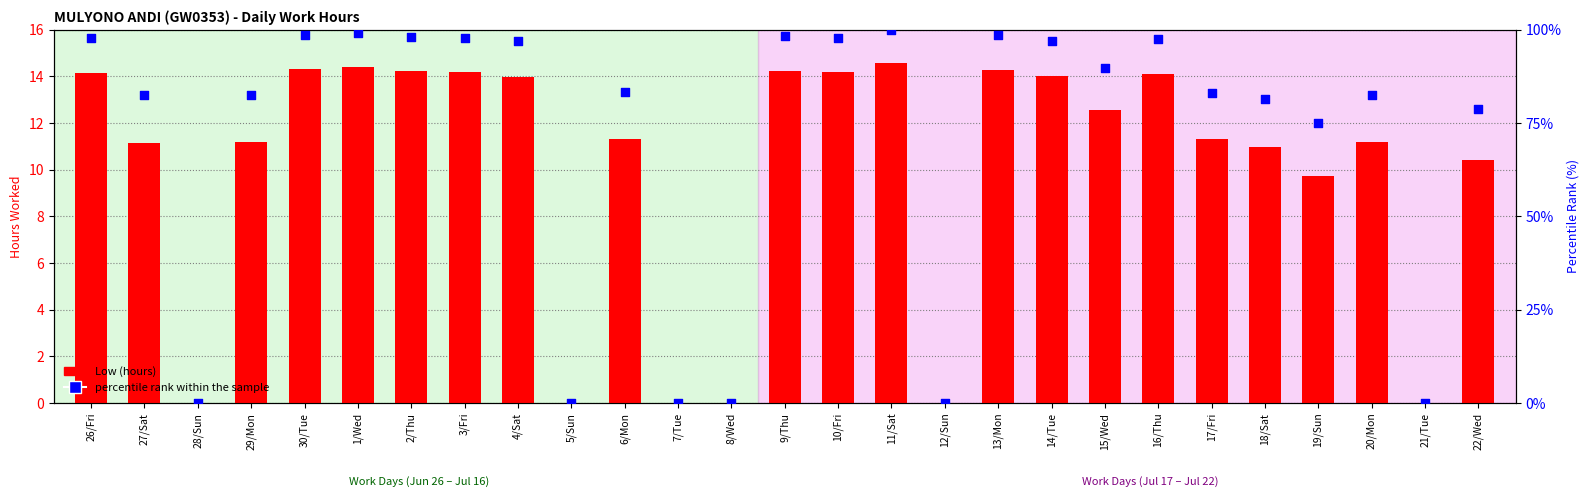

What is the total value across all series at 19/Sun?

84.8